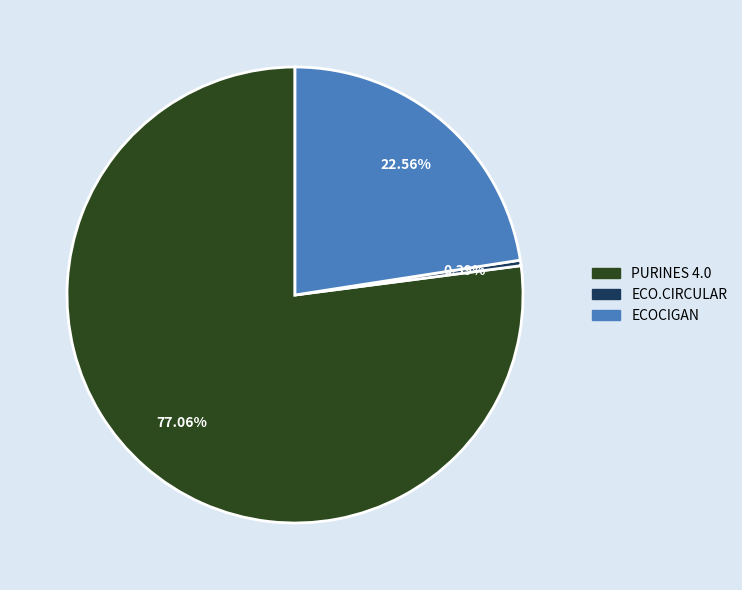

Rank the categories by value from lowest to highest.

ECO.CIRCULAR, ECOCIGAN, PURINES 4.0